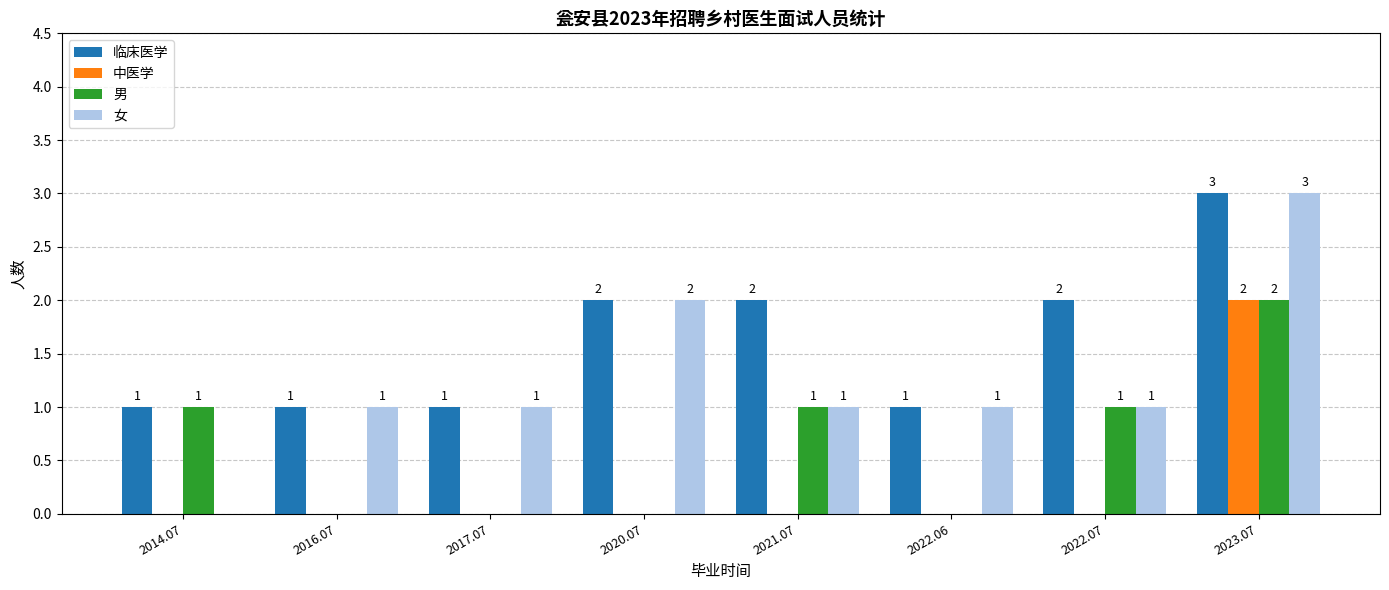

How many distinct data groups are displayed?

4